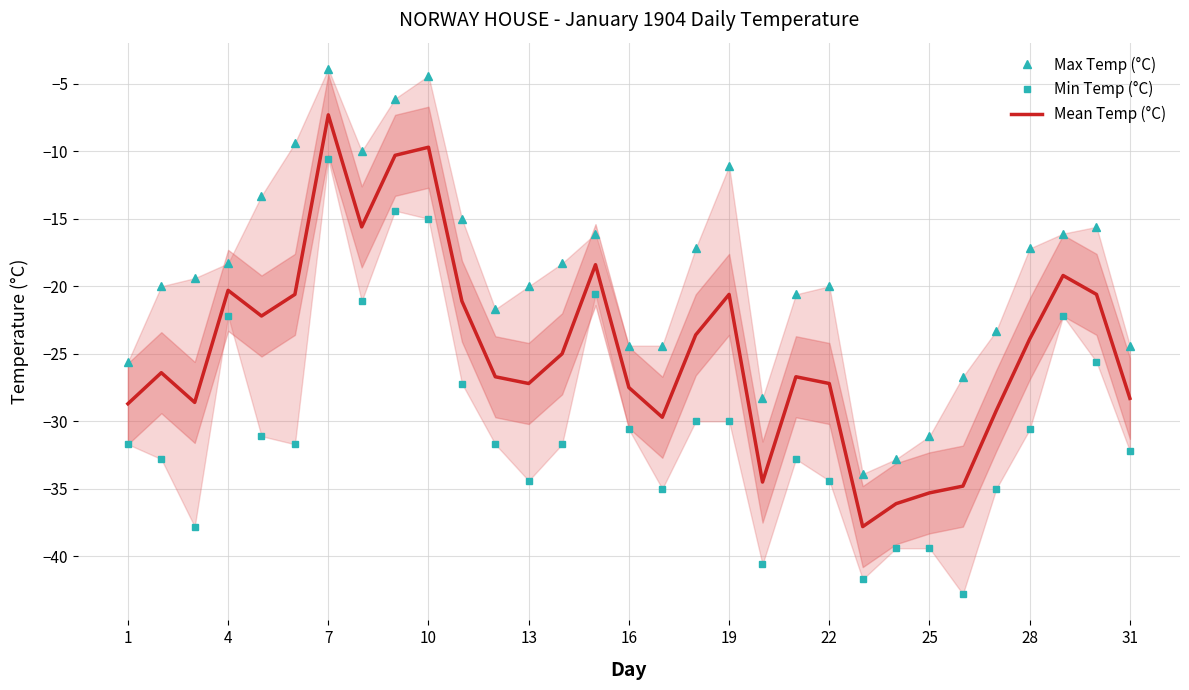

What is the maximum value for Mean Temp (°C)?

-7.3